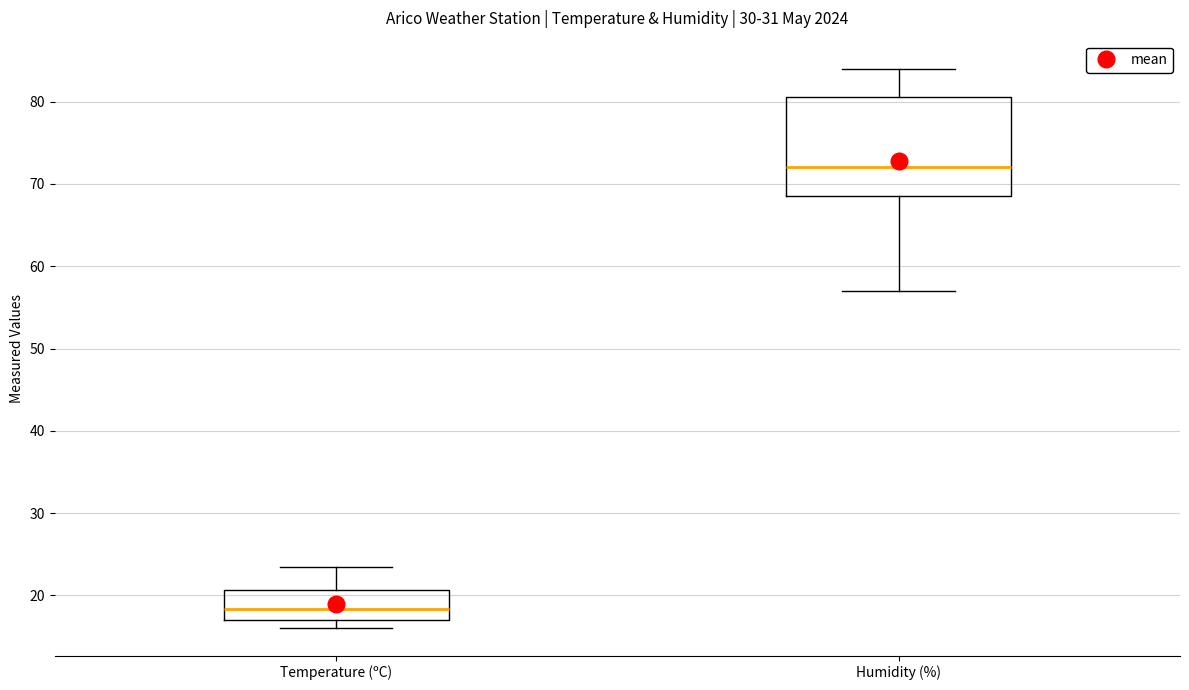

Where is the upper edge of the box for Temperature (ºC) on the y-axis? The values are not printed on the chart, so give them approximately, as read against the axis.

21